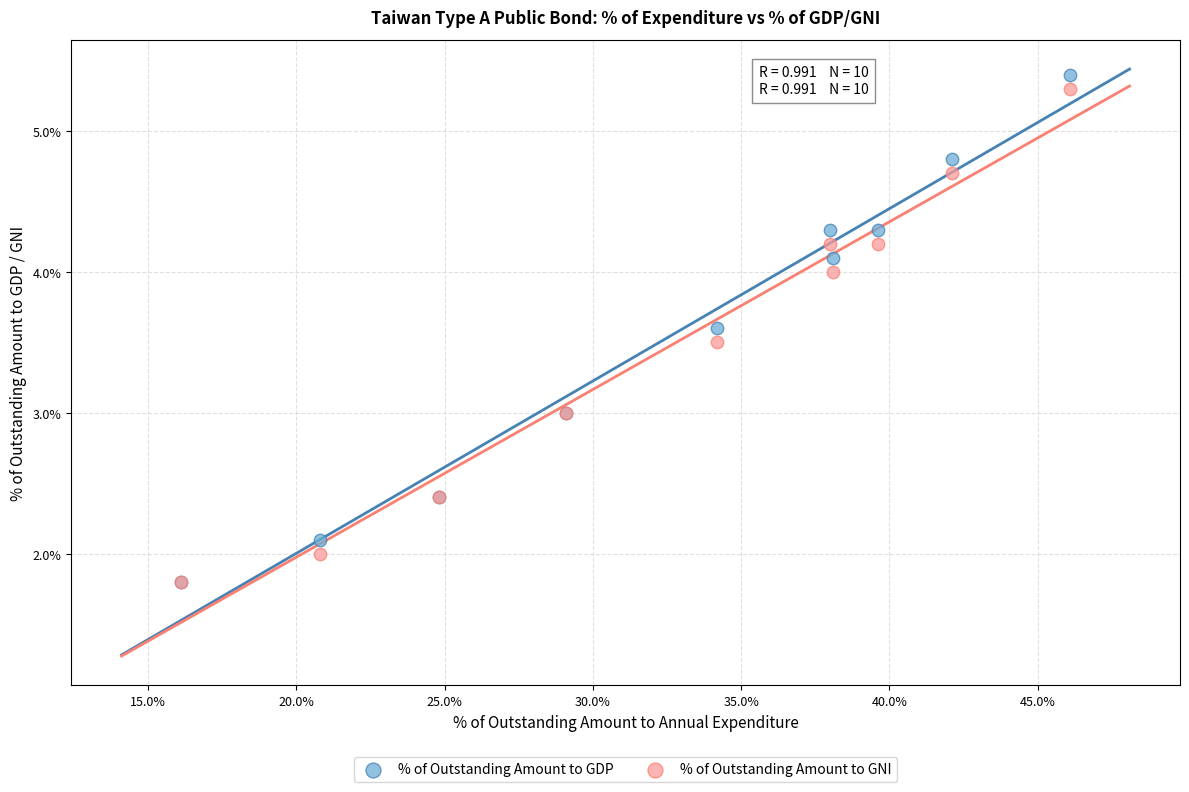

What are all the series names shown in the legend?

% of Outstanding Amount to GDP, % of Outstanding Amount to GNI